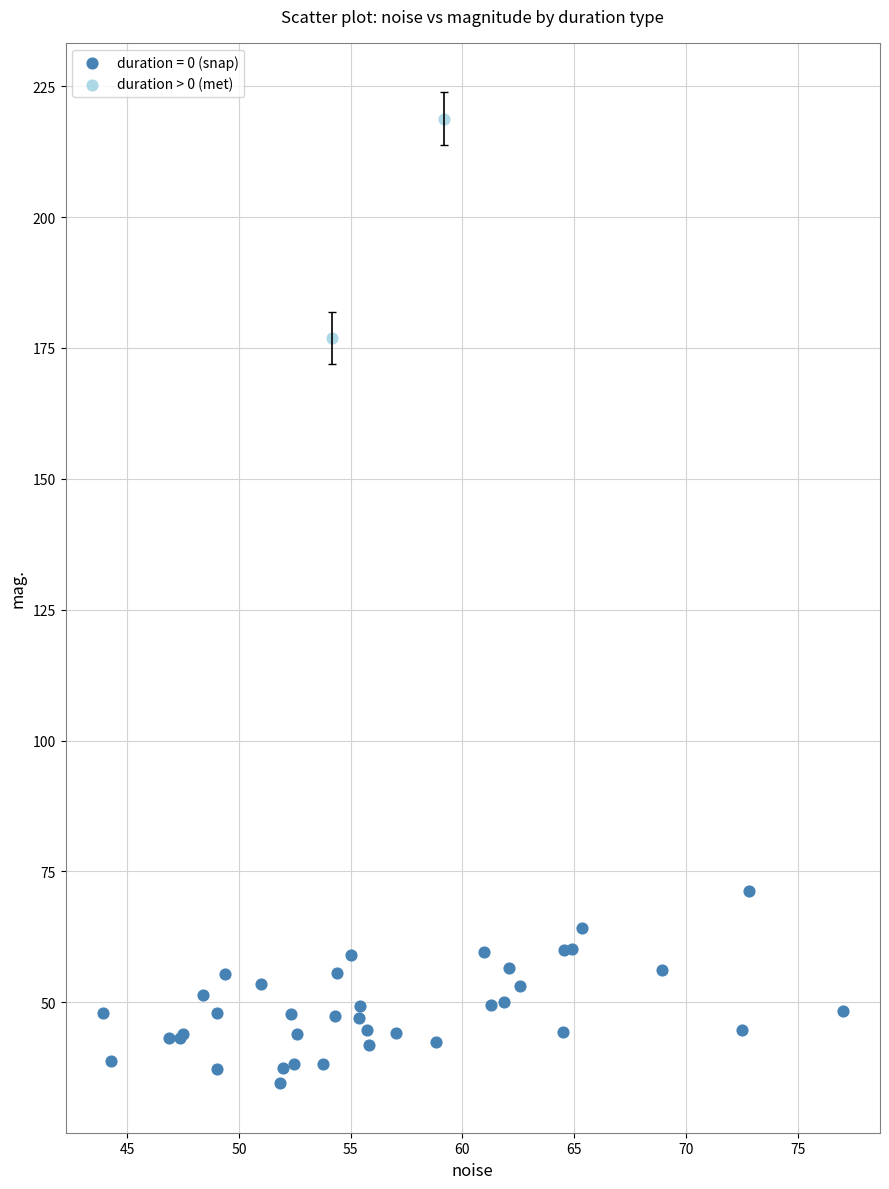

What are all the series names shown in the legend?

duration = 0 (snap), duration > 0 (met)